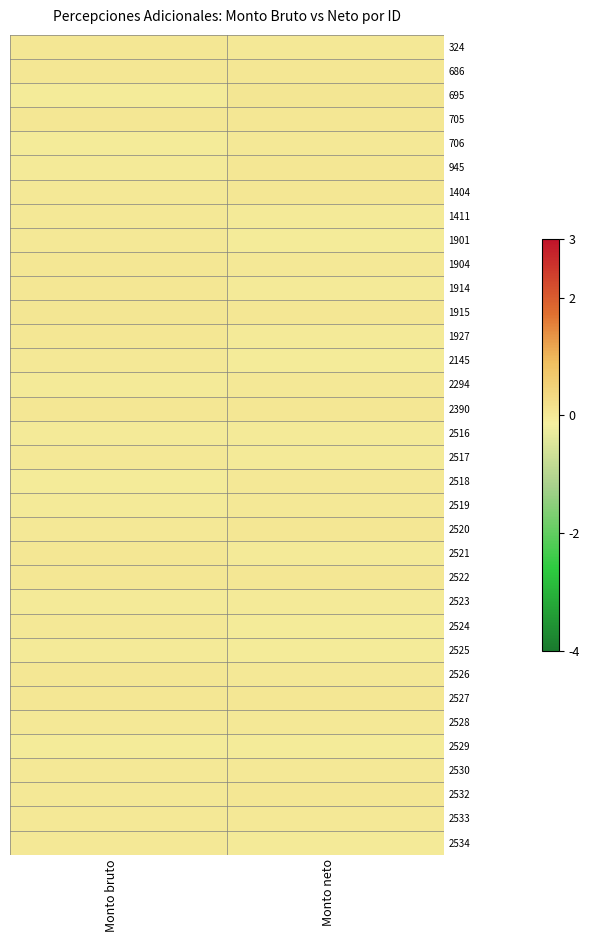

Reading right to left, list all the values displayed in this chart.

324: Monto neto=-0.0	Monto bruto=0.0
686: Monto neto=0.0	Monto bruto=0.0
695: Monto neto=0.0	Monto bruto=-0.0
705: Monto neto=0.0	Monto bruto=0.0
706: Monto neto=-0.0	Monto bruto=-0.0
945: Monto neto=0.0	Monto bruto=-0.0
1404: Monto neto=0.0	Monto bruto=0.0
1411: Monto neto=-0.0	Monto bruto=-0.0
1901: Monto neto=-0.0	Monto bruto=0.0
1904: Monto neto=0.0	Monto bruto=0.0
1914: Monto neto=-0.0	Monto bruto=0.0
1915: Monto neto=0.0	Monto bruto=0.0
1927: Monto neto=-0.0	Monto bruto=0.0
2145: Monto neto=-0.0	Monto bruto=-0.0
2294: Monto neto=0.0	Monto bruto=-0.0
2390: Monto neto=0.0	Monto bruto=0.0
2516: Monto neto=-0.0	Monto bruto=-0.0
2517: Monto neto=-0.0	Monto bruto=-0.0
2518: Monto neto=-0.0	Monto bruto=-0.0
2519: Monto neto=0.0	Monto bruto=-0.0
2520: Monto neto=0.0	Monto bruto=-0.0
2521: Monto neto=-0.0	Monto bruto=0.0
2522: Monto neto=0.0	Monto bruto=0.0
2523: Monto neto=-0.0	Monto bruto=-0.0
2524: Monto neto=-0.0	Monto bruto=0.0
2525: Monto neto=-0.0	Monto bruto=-0.0
2526: Monto neto=0.0	Monto bruto=0.0
2527: Monto neto=0.0	Monto bruto=0.0
2528: Monto neto=0.0	Monto bruto=-0.0
2529: Monto neto=-0.0	Monto bruto=-0.0
2530: Monto neto=-0.0	Monto bruto=0.0
2532: Monto neto=0.0	Monto bruto=0.0
2533: Monto neto=0.0	Monto bruto=0.0
2534: Monto neto=-0.0	Monto bruto=0.0